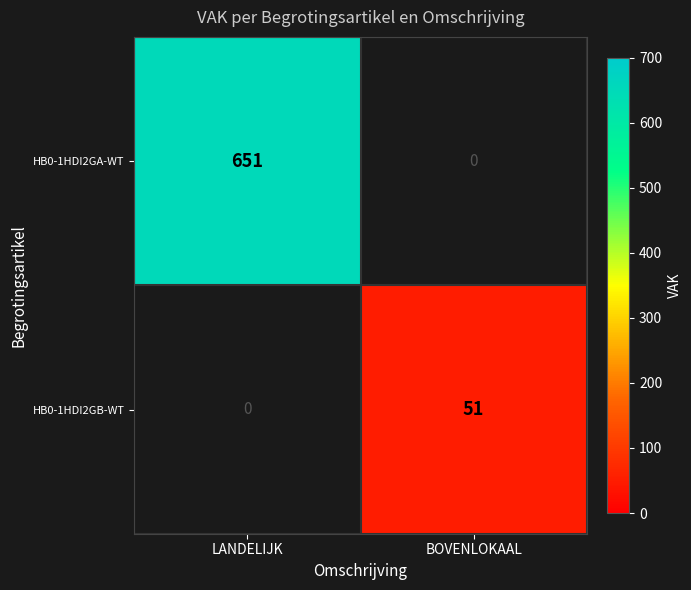

Rank the series by their average value, from lowest to highest.

HB0-1HDI2GB-WT, HB0-1HDI2GA-WT